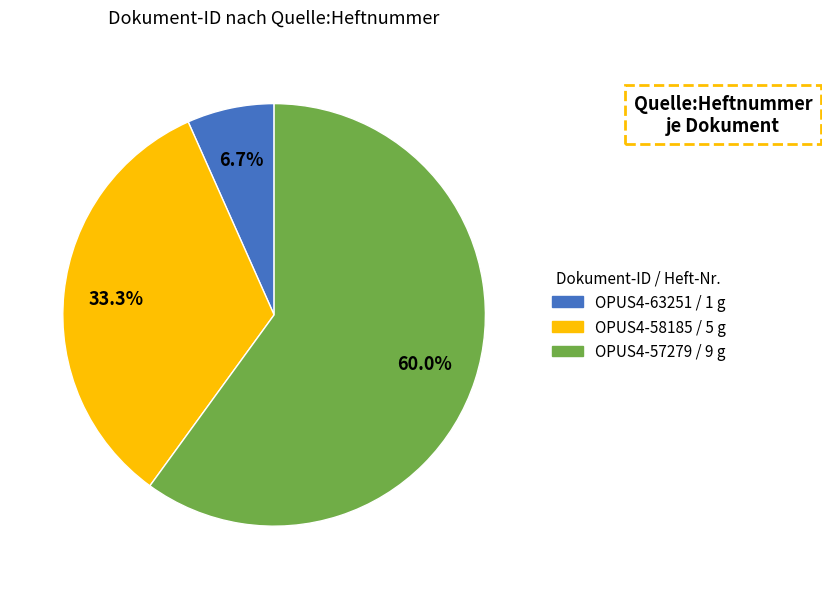

Rank the categories by value from lowest to highest.

OPUS4-63251, OPUS4-58185, OPUS4-57279